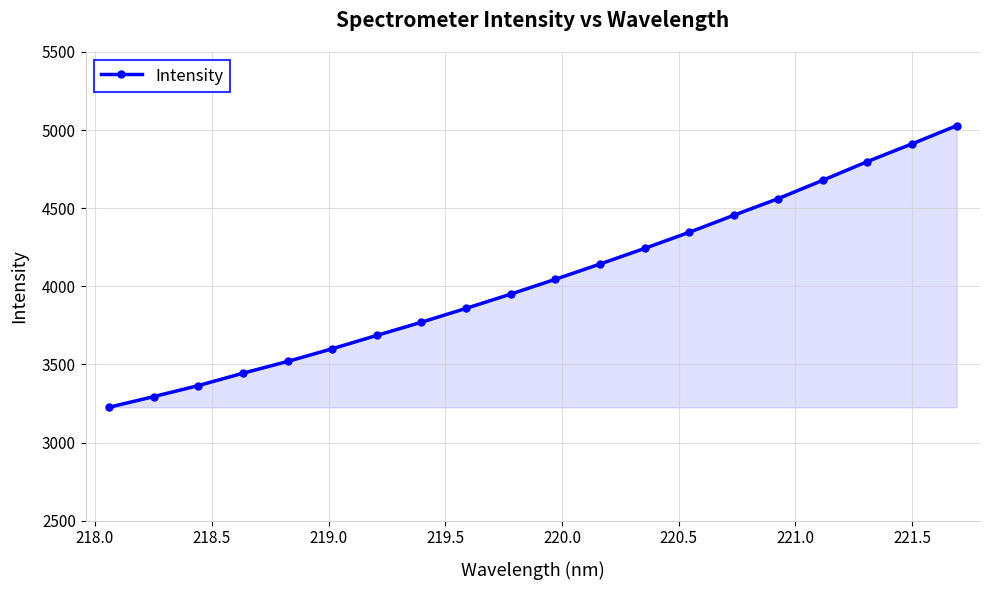

What is the minimum value shown in the chart?

3226.1